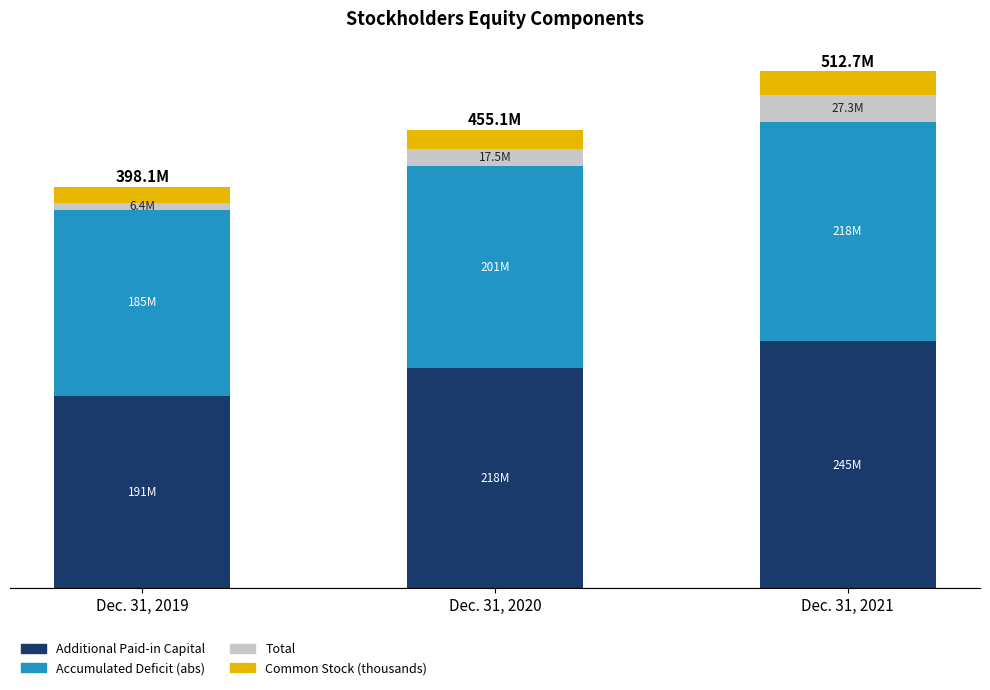

Does the chart contain any negative values?

No